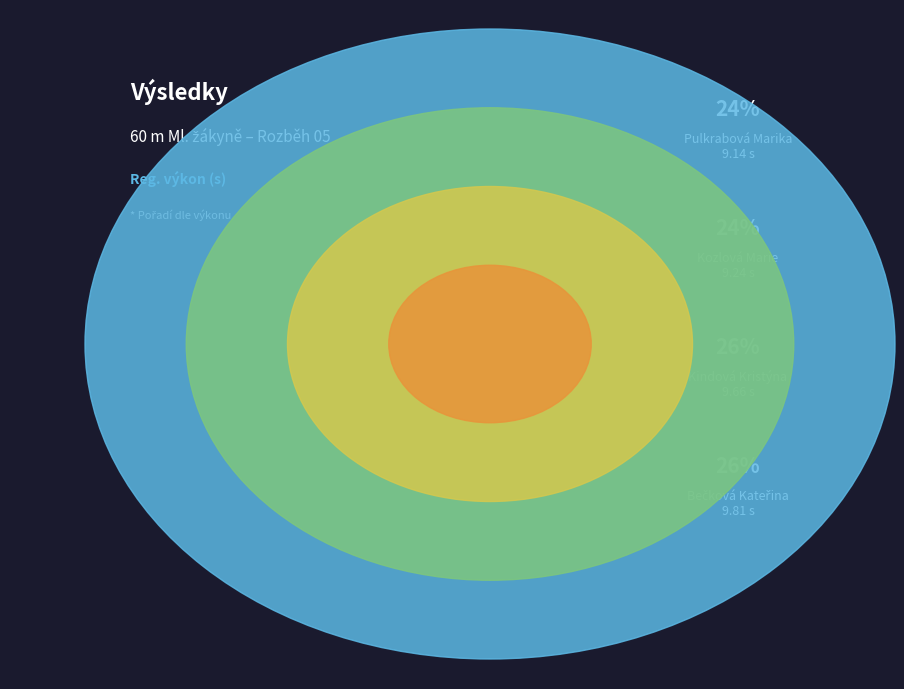

Is it true that Pulkrabová Marika is 33% of the pie?

False